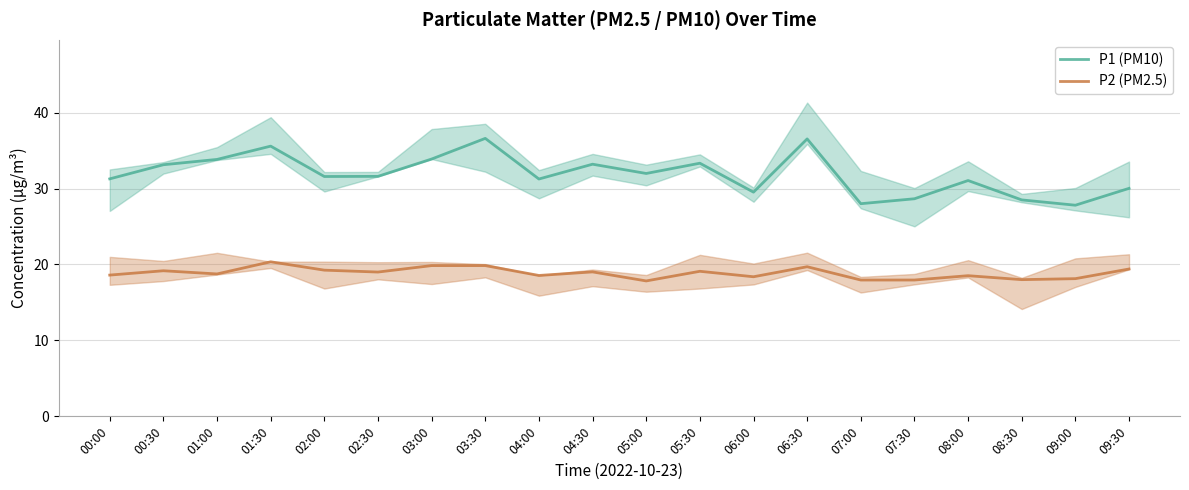

What are all the series names shown in the legend?

P1 (PM10), P2 (PM2.5)